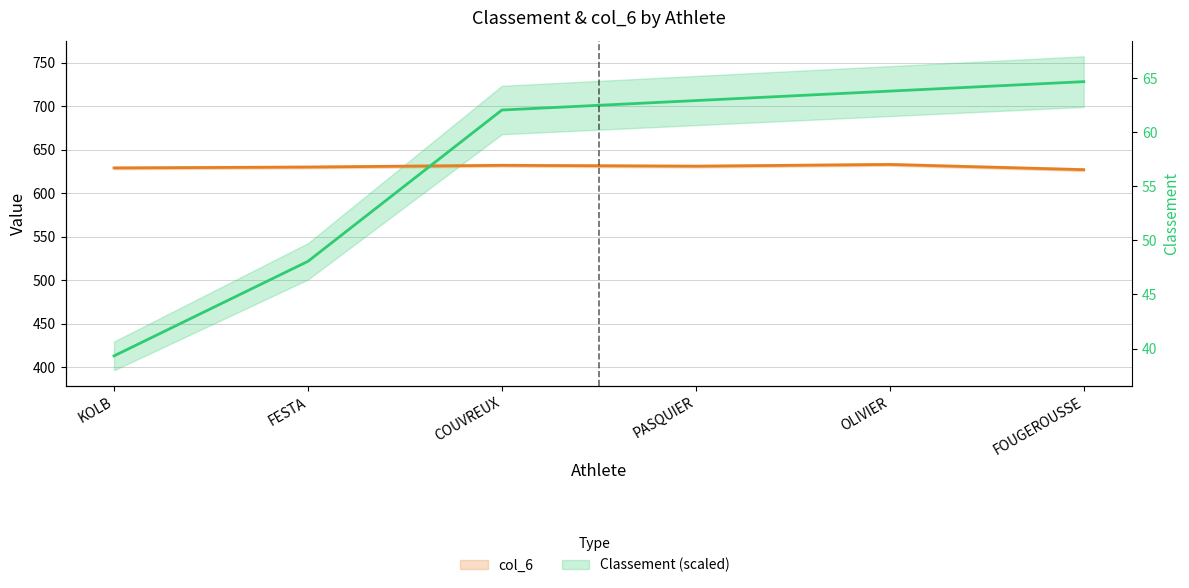

At which category is the sum across all series the highest?

FOUGEROUSSE